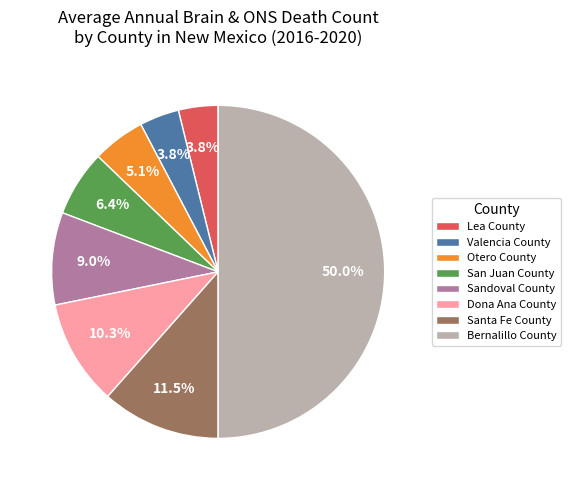

How many slices are in this pie chart?

8